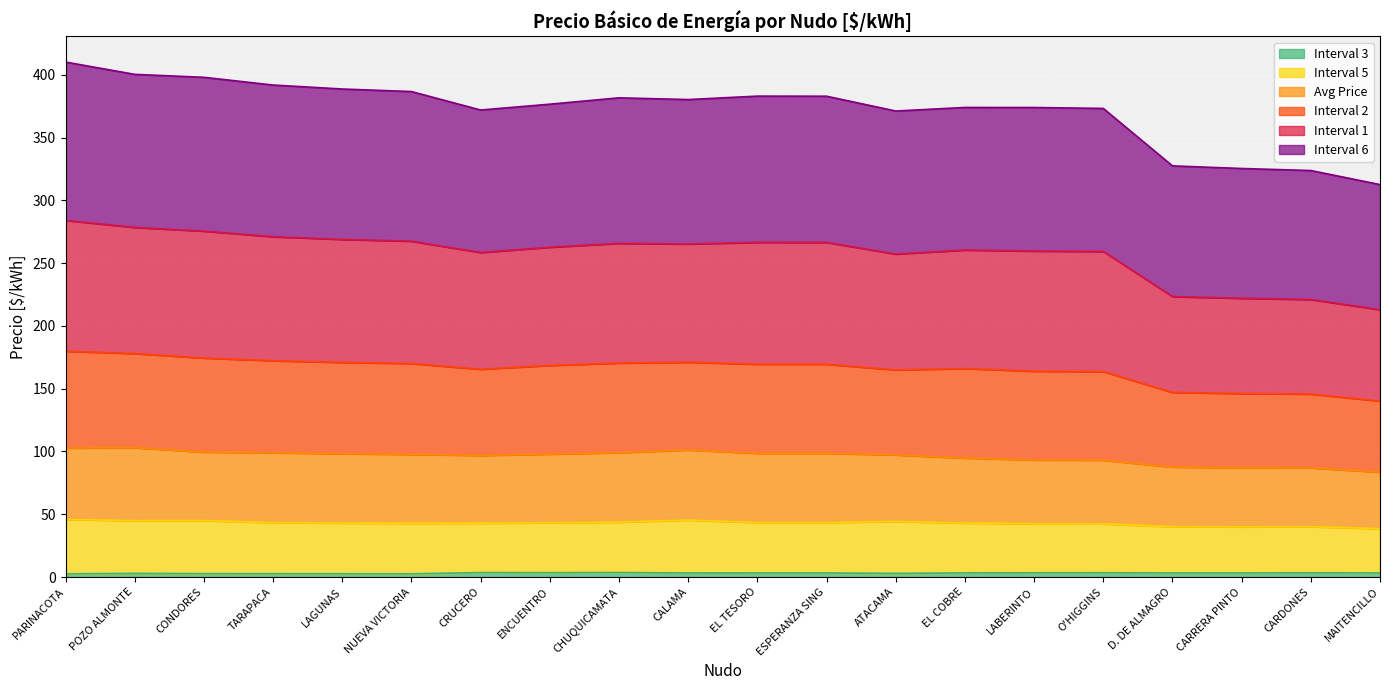

What is the label of the 2nd point from the left?

POZO ALMONTE